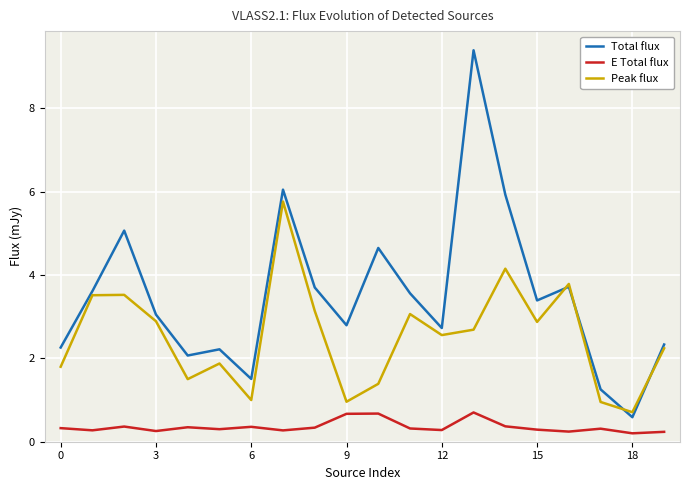

At how many categories does at least one series exceed 6?

2